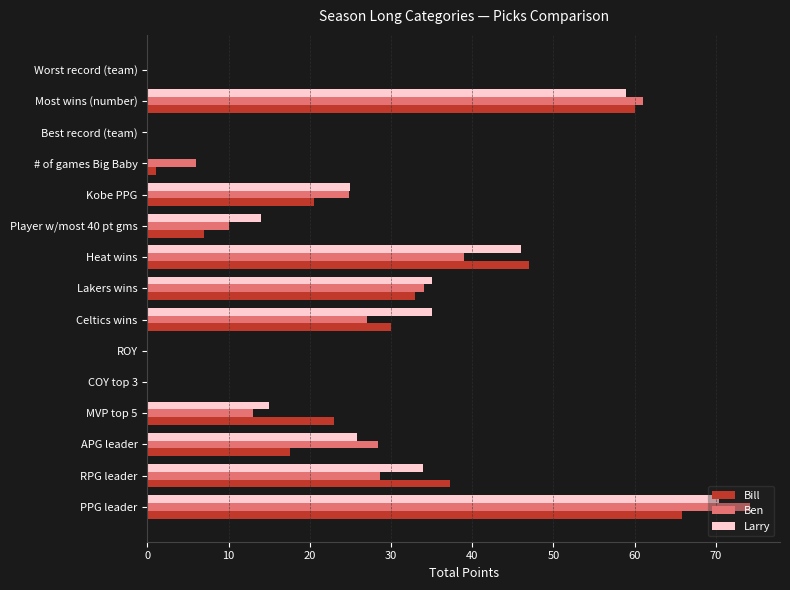

The value of Larry at APG leader is 17.3. True or false?

False